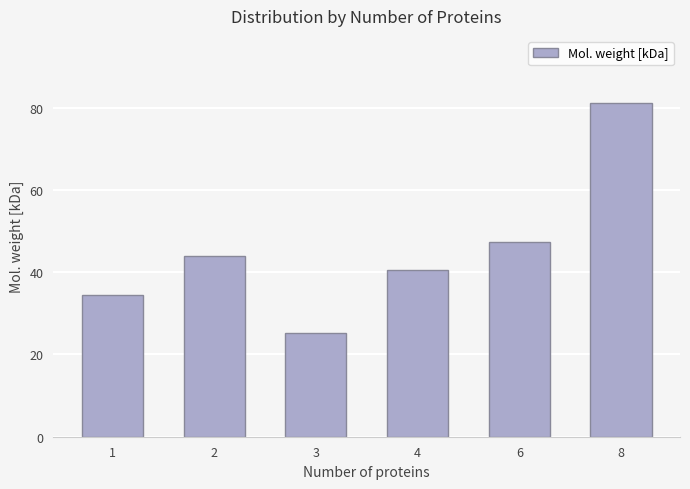

What is the difference between the second highest and minimum values?

22.1